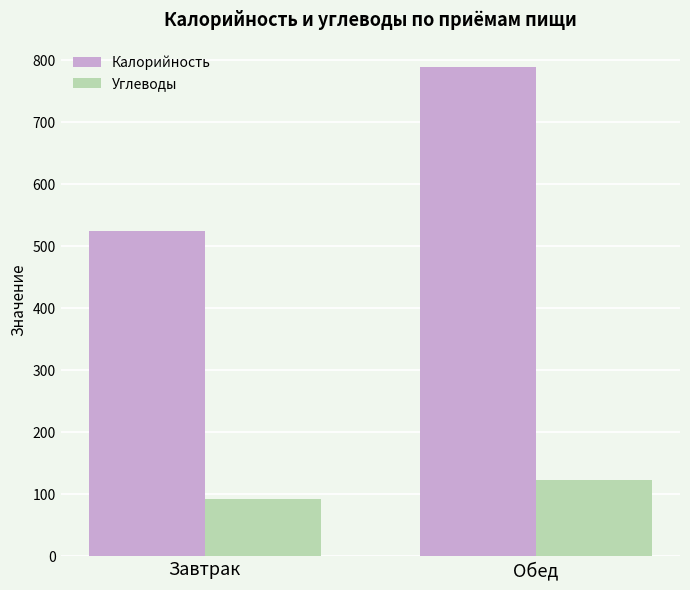

How many bars are there in total?

4